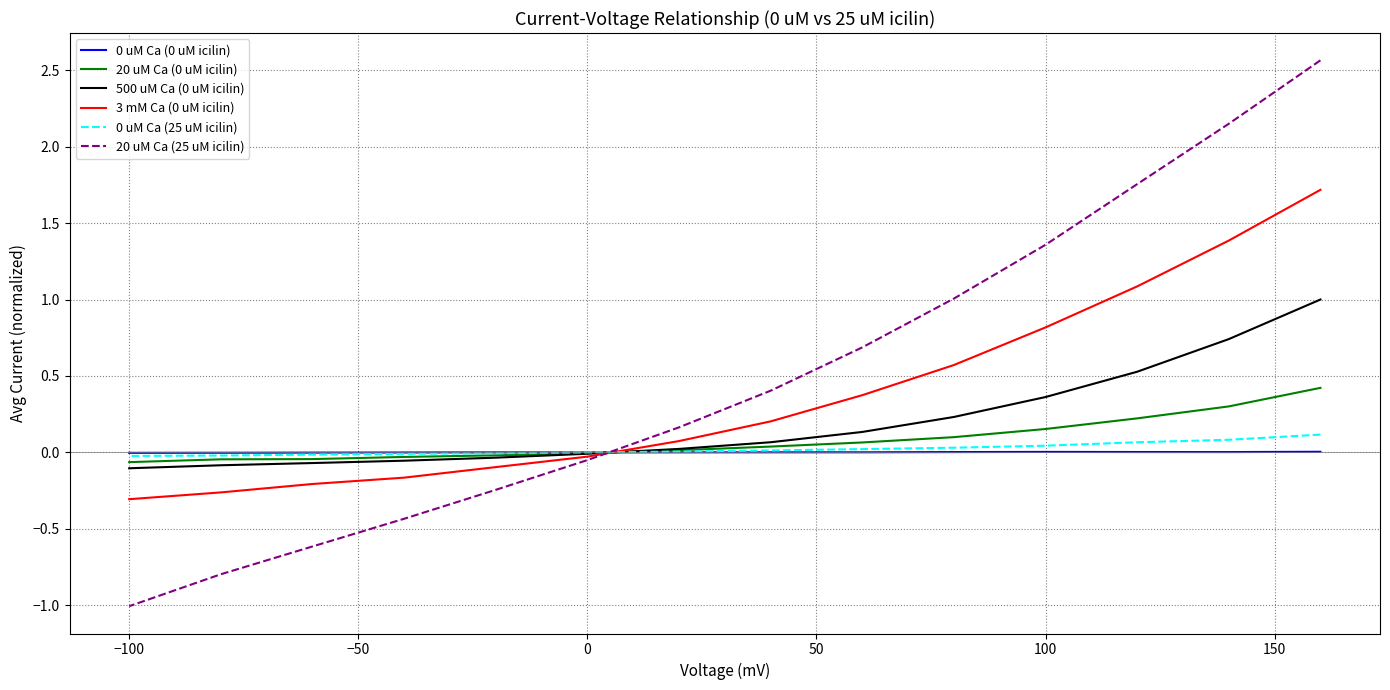

How many data points in 0 uM Ca (25 uM icilin) are above 0?

8